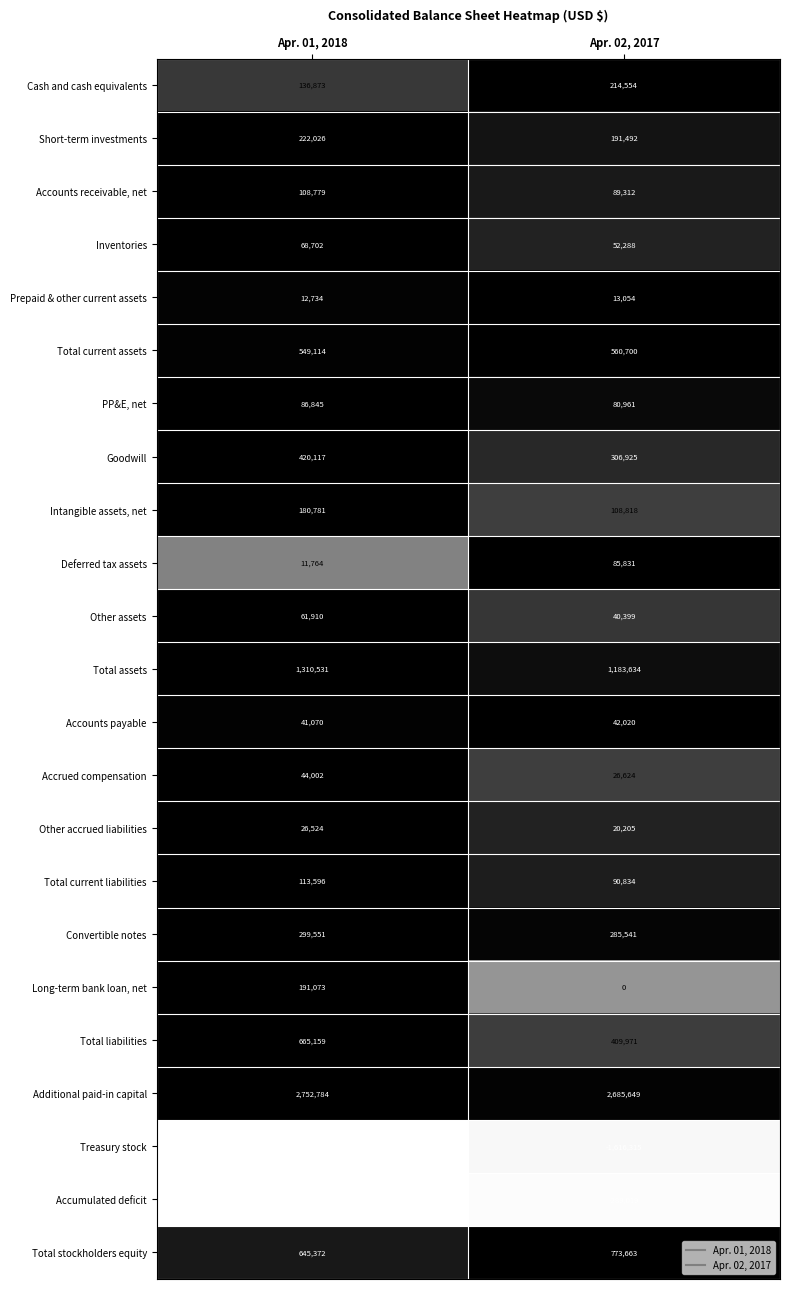

Which series changed the most between Apr. 01, 2018 and Apr. 02, 2017?

Total liabilities